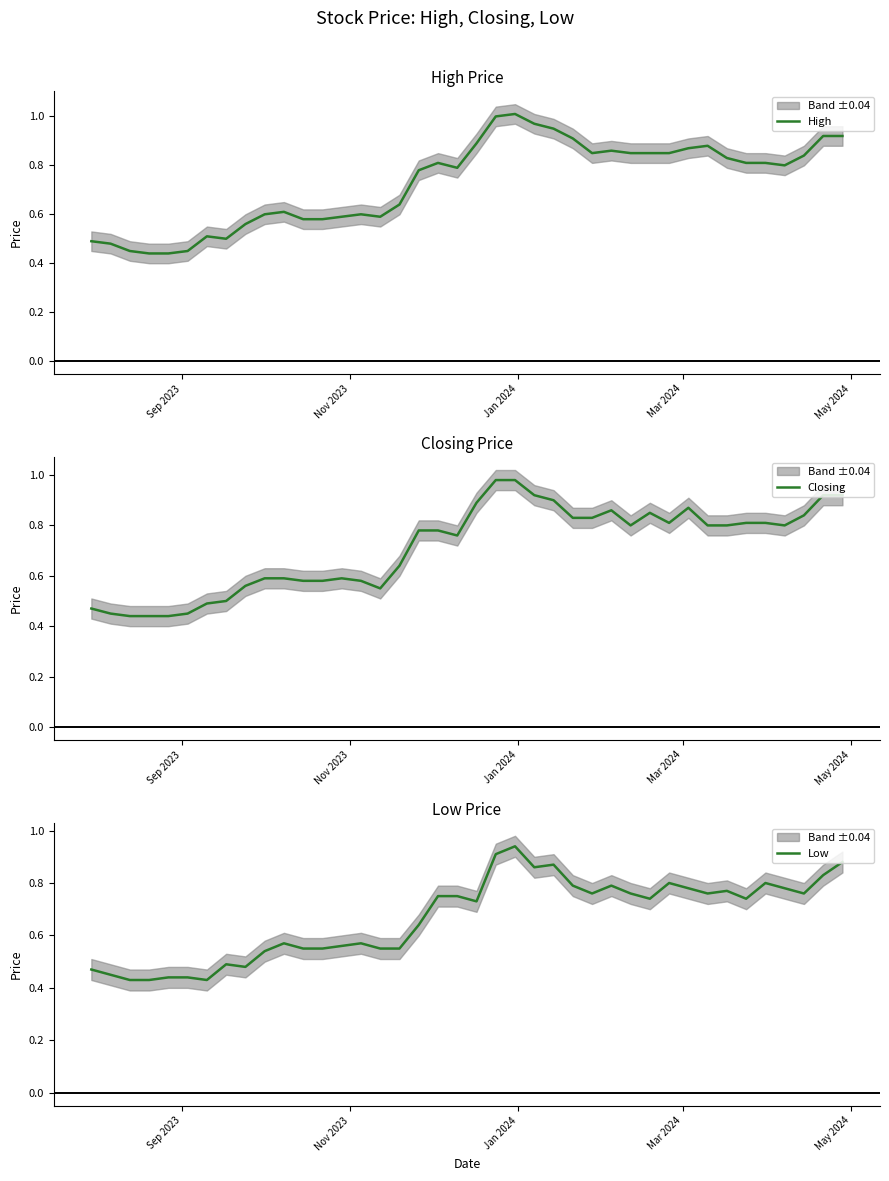

Does the chart have visible grid lines?

No